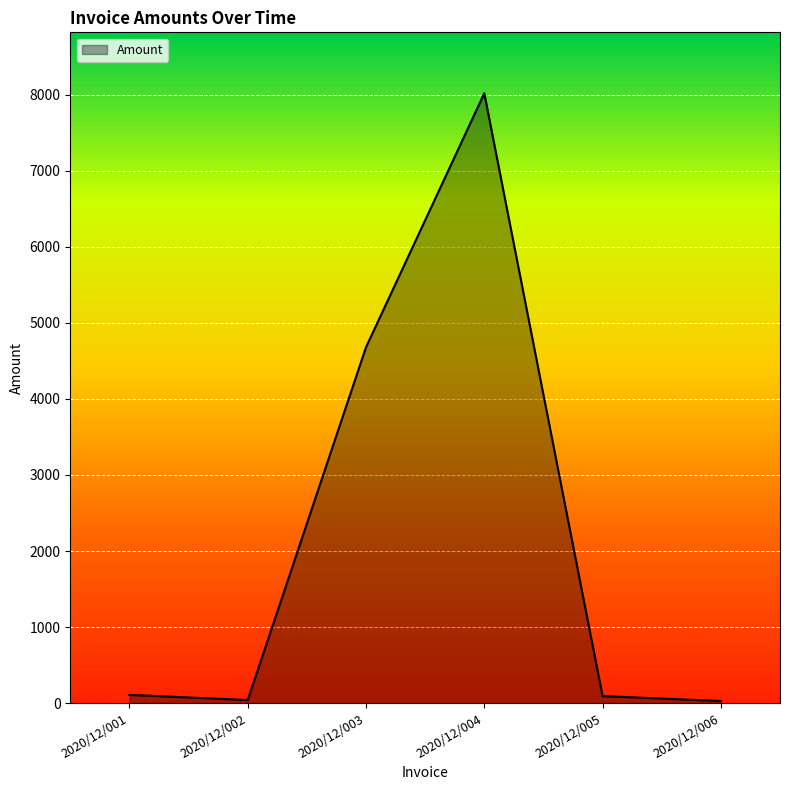

Approximately how many times larger is the value at 2020/12/003 compared to 2020/12/005?

50.9